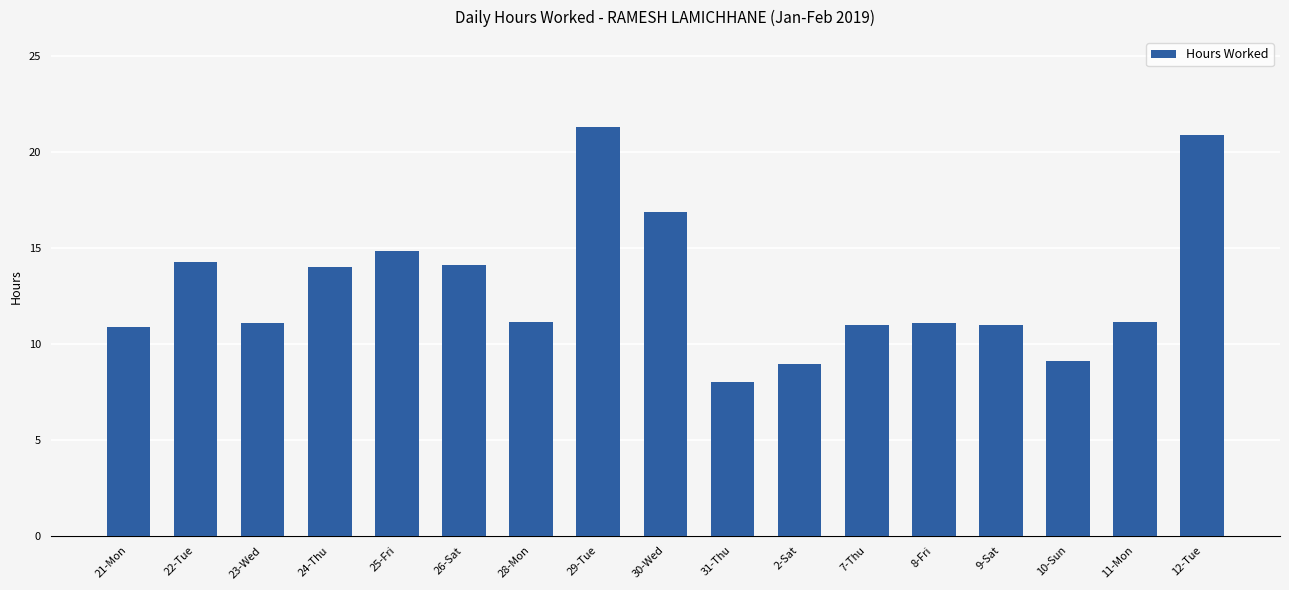

What is the label of the 2nd bar from the right?

11-Mon